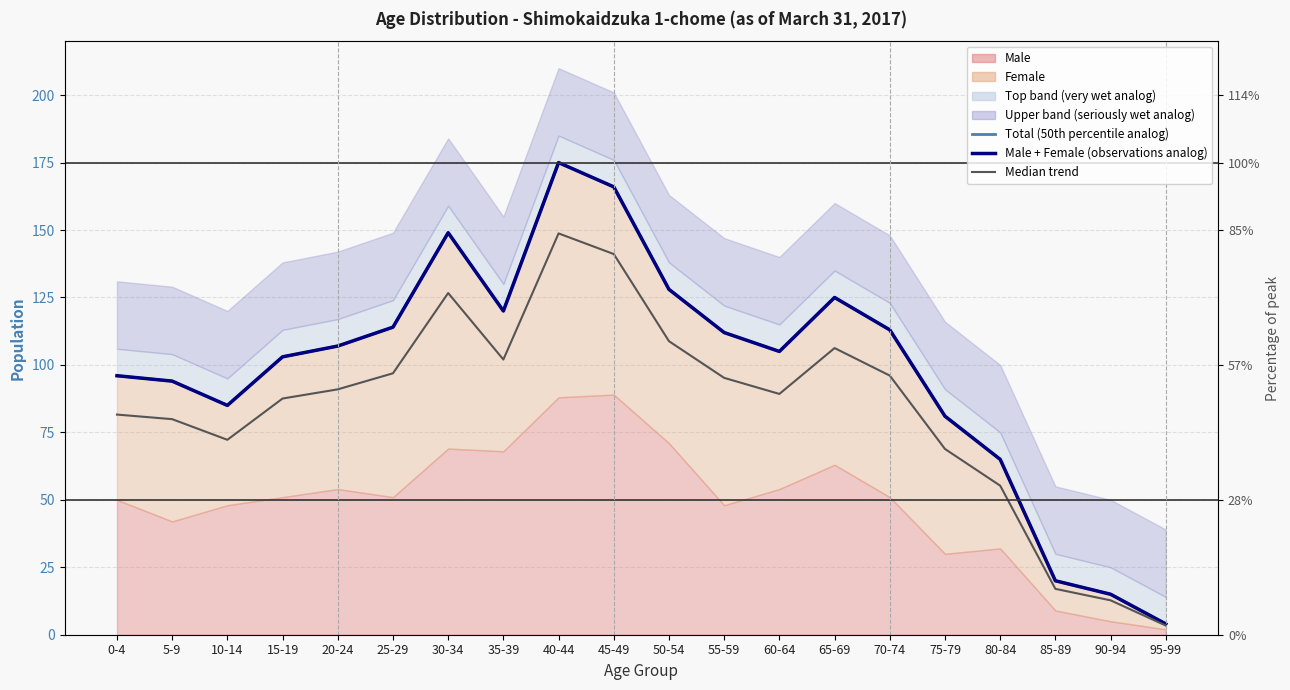

Where is Male + Female (observations analog) nearest to the value 89?

10-14